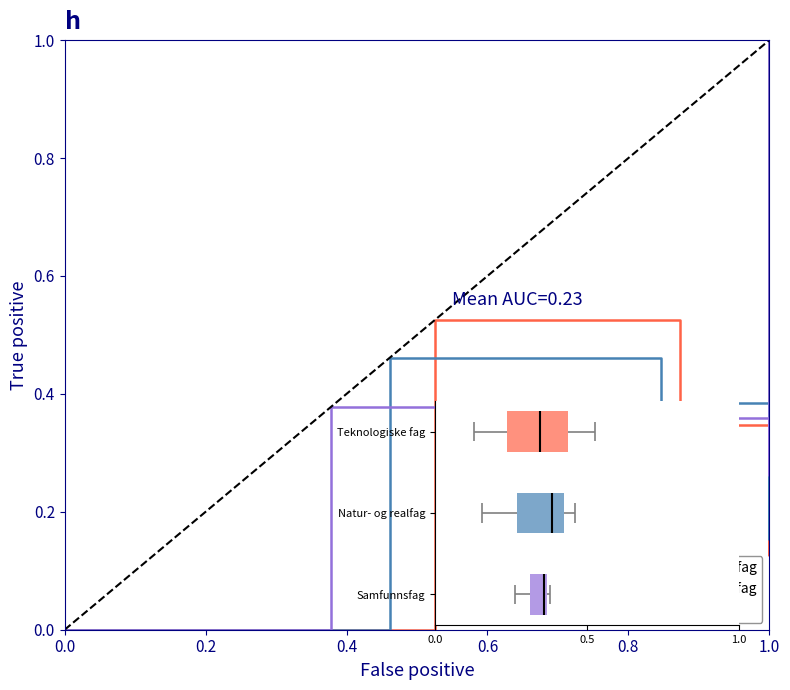

What are all the series names shown in the legend?

Teknologiske fag, Natur- og realfag, Samfunnsfag